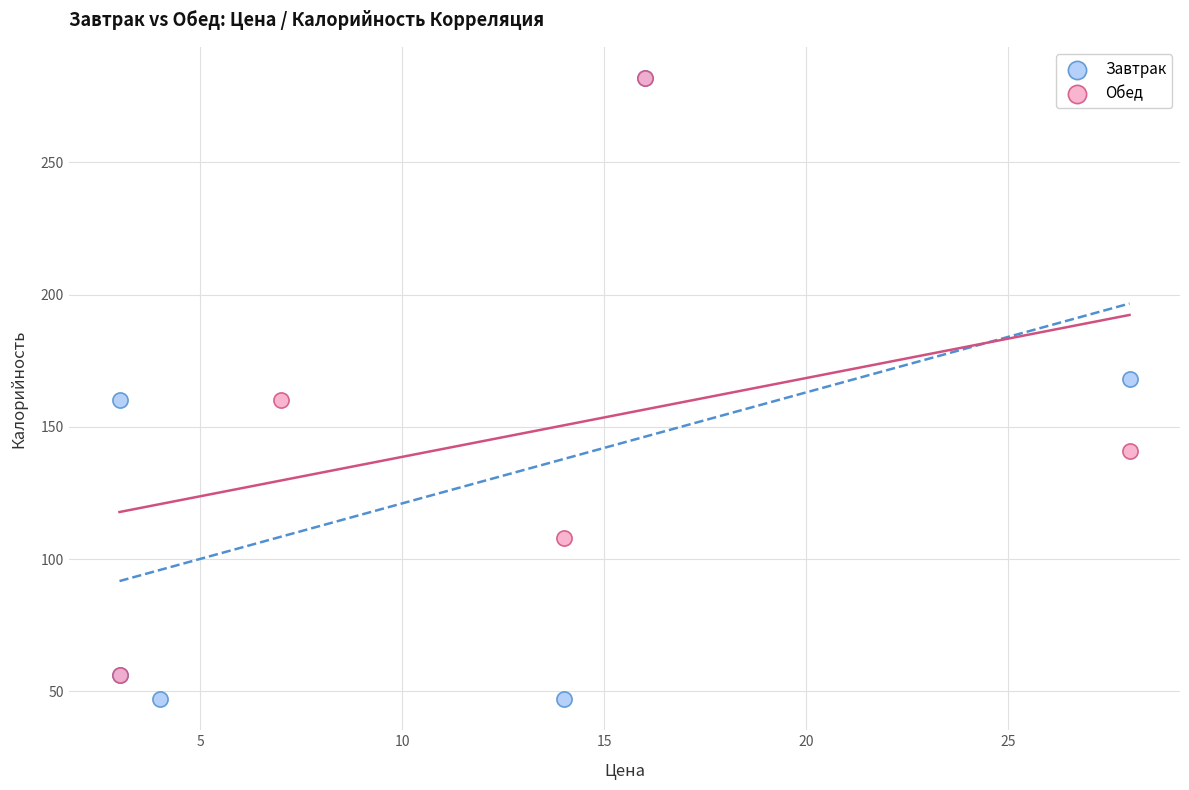

What are all the series names shown in the legend?

Завтрак, Обед